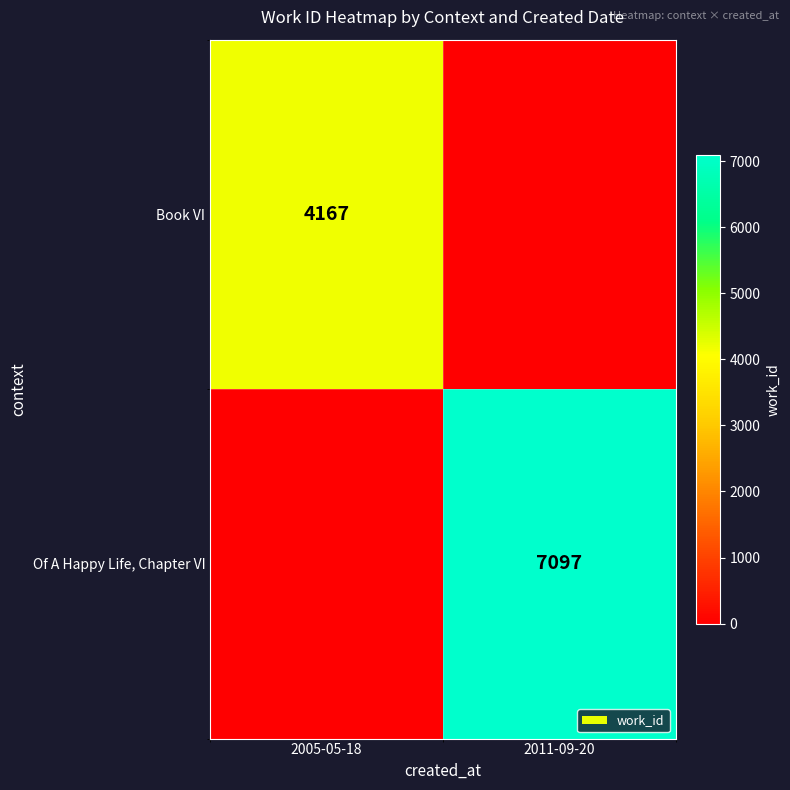

At how many categories does at least one series exceed 6024?

1